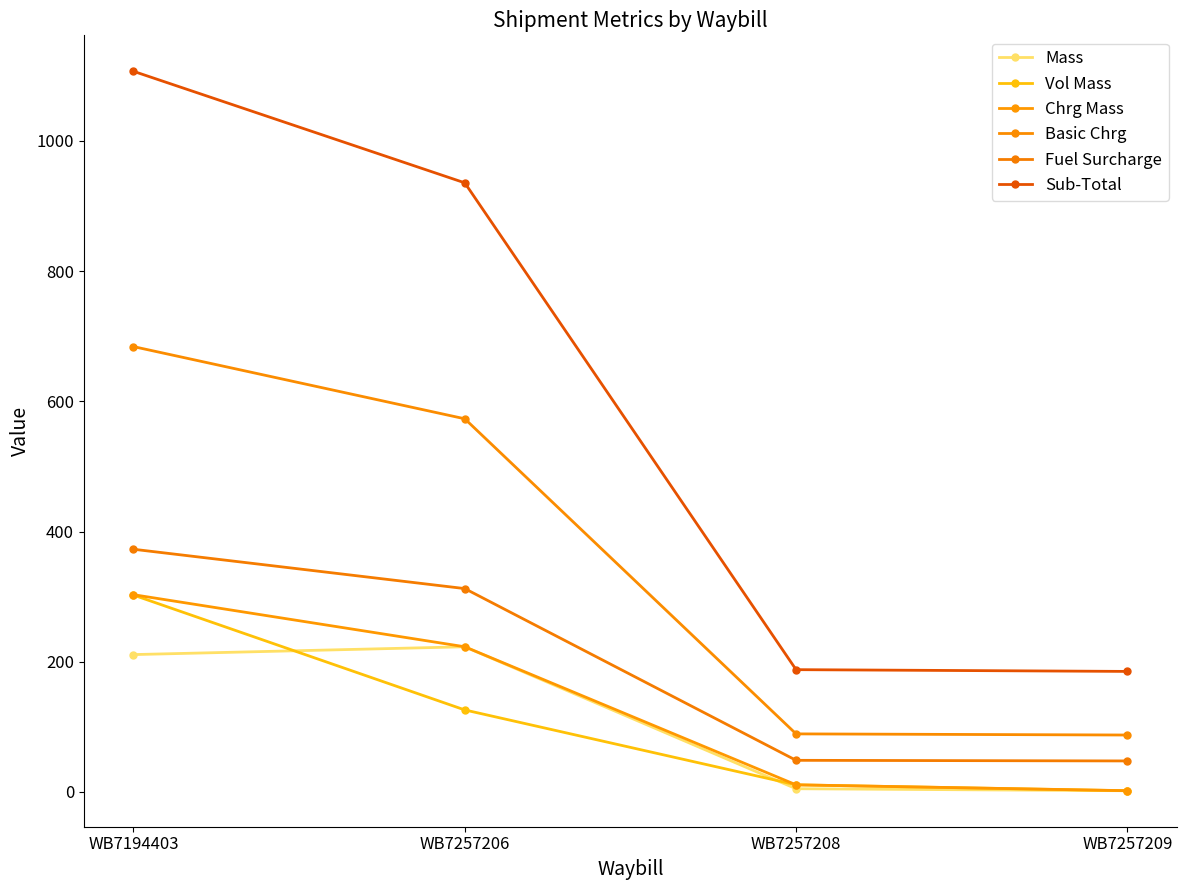

Which series has the largest total across all categories?

Sub-Total